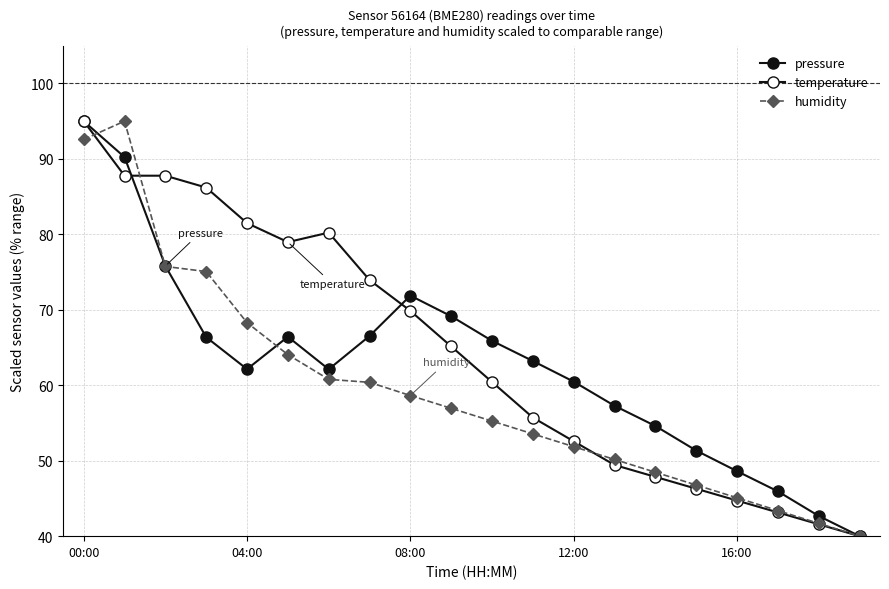

Which series has the largest total across all categories?

temperature